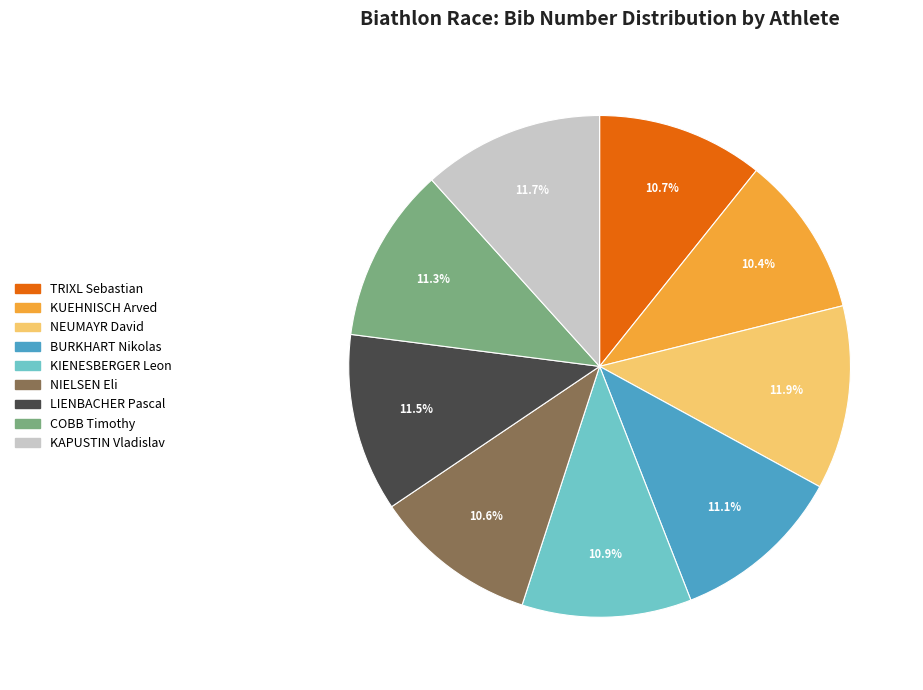

Is there any slice that represents more than half of the pie?

No